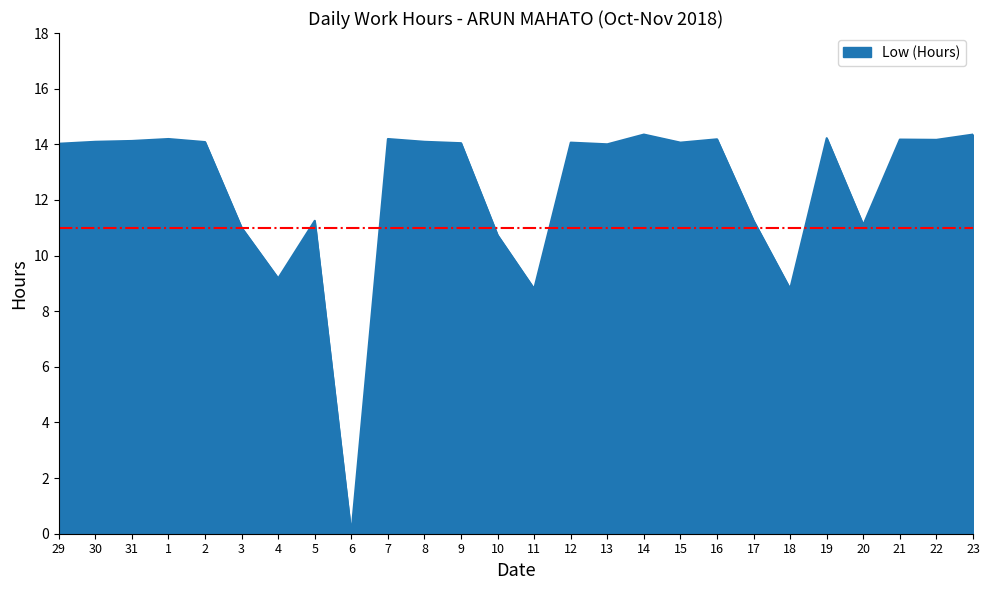

What position from the right is 4?

20